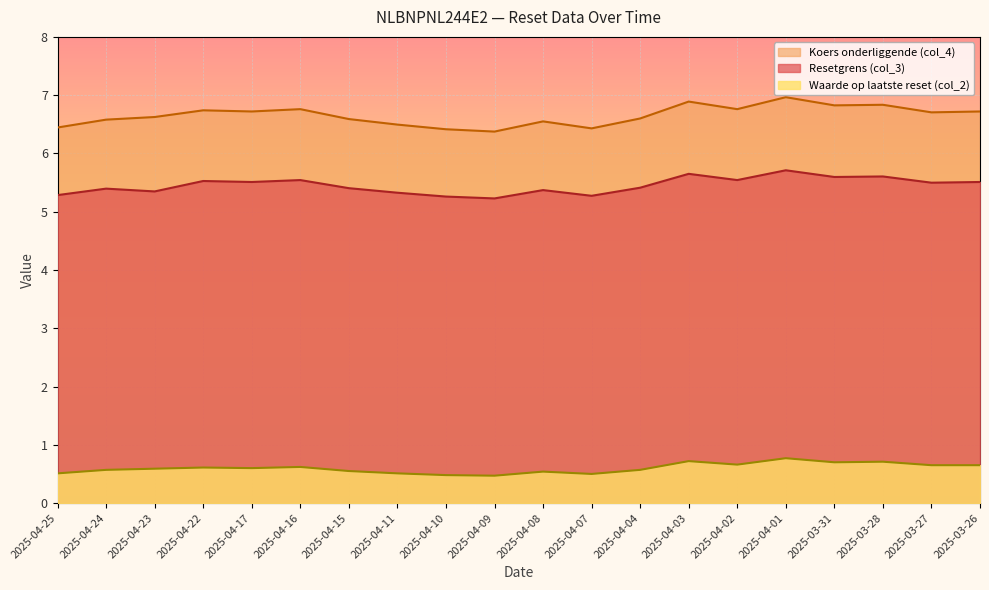

List the series in order of their peak value, highest first.

Koers onderliggende (col_4), Resetgrens (col_3), Waarde op laatste reset (col_2)